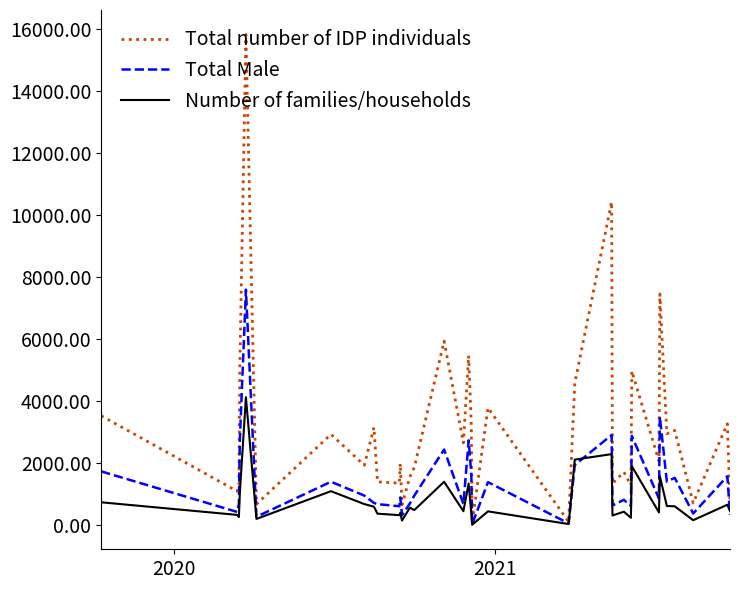

What is the greatest value displayed?

15815